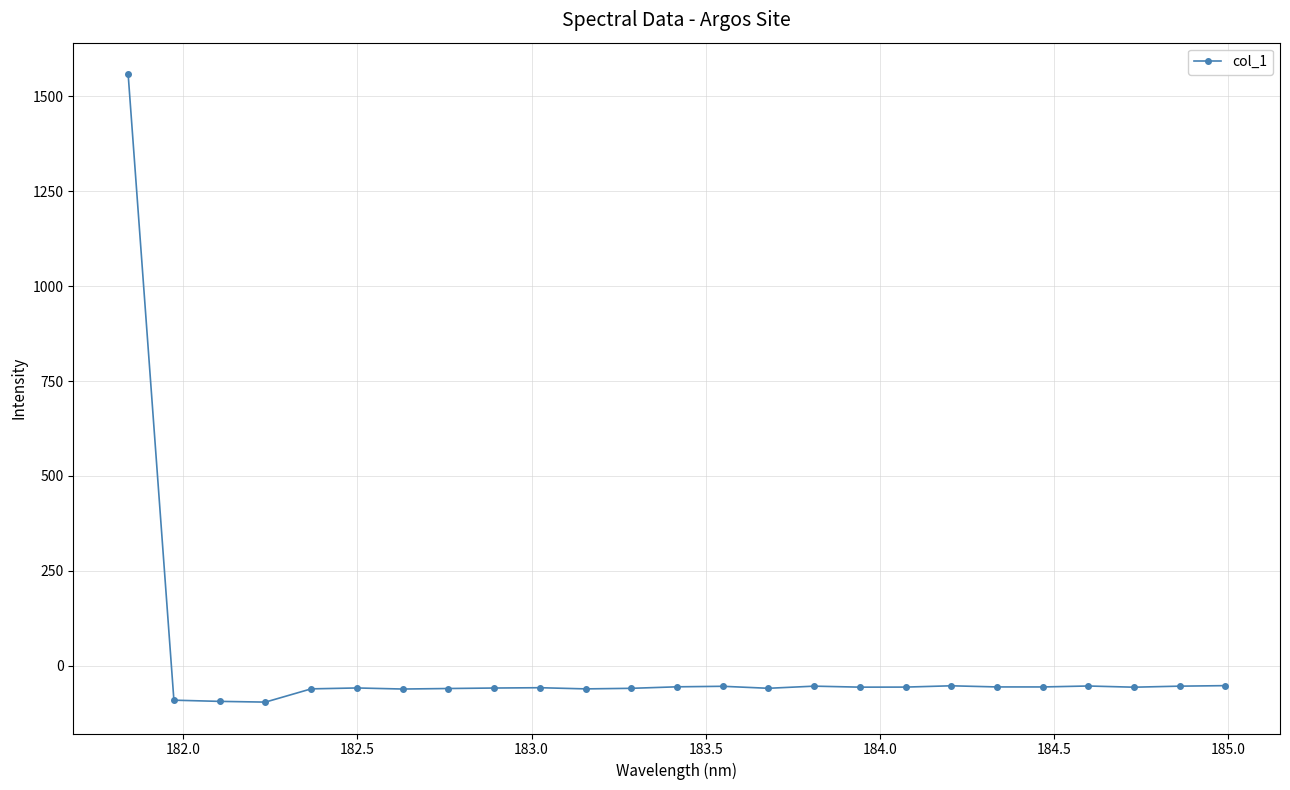

What is the smallest value displayed?

-95.4